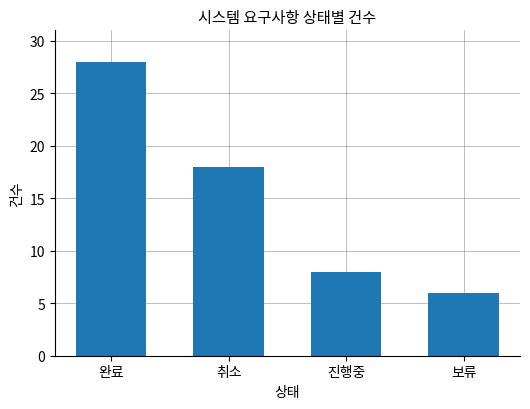

Is it true that the value at 취소 is 30?

False